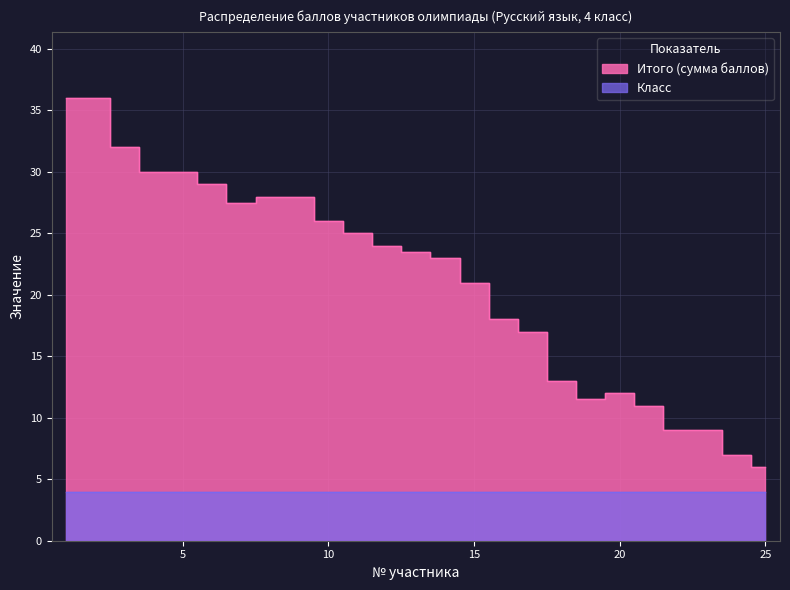

Reading left to right, extract all data points from this chart.

1=36.0	2=36.0	3=32.0	4=30.0	5=30.0	6=29.0	7=27.5	8=28.0	9=28.0	10=26.0	11=25.0	12=24.0	13=23.5	14=23.0	15=21.0	16=18.0	17=17.0	18=13.0	19=11.5	20=12.0	21=11.0	22=9.0	23=9.0	24=7.0	25=6.0